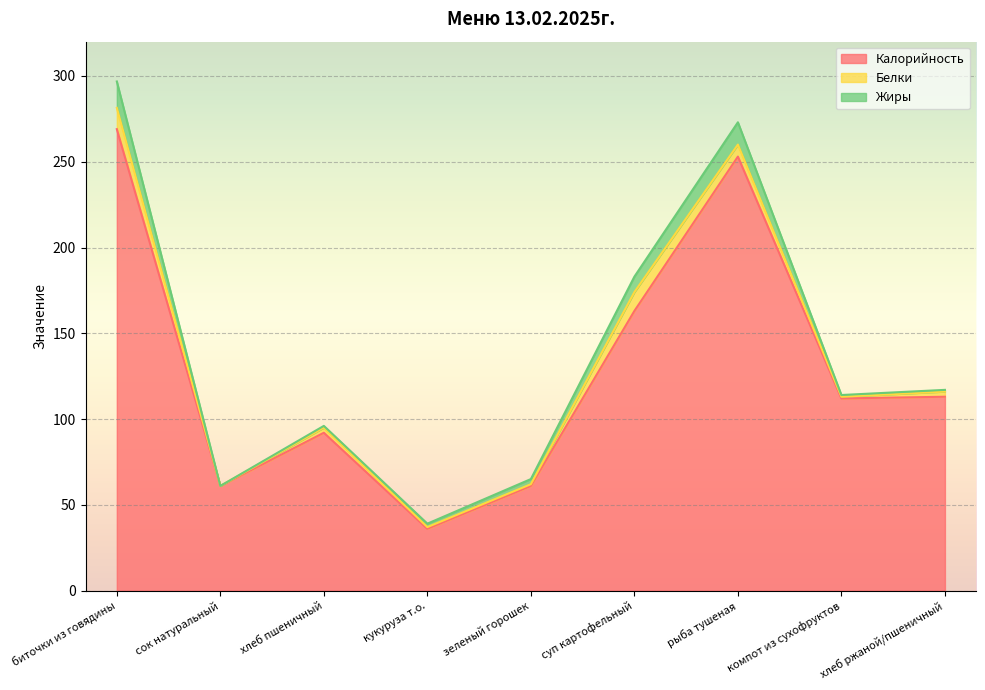

Is the value of Жиры at зеленый горошек greater than the value of Белки at сок натуральный?

Yes